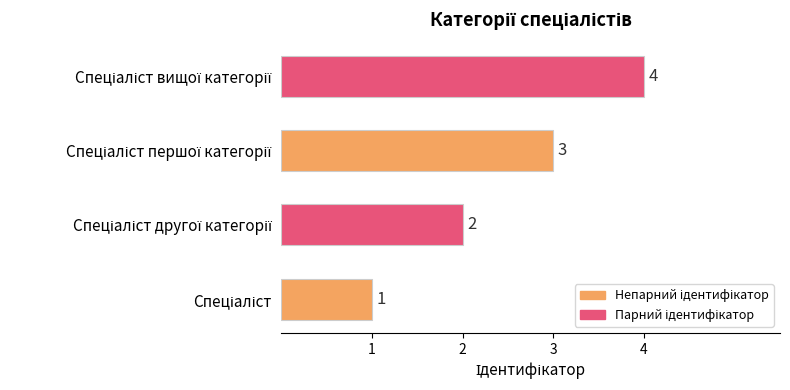

How many values are between 2 and 4?

3